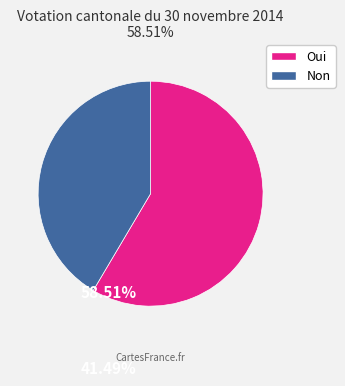

Does Oui account for over 50% of the chart?

Yes